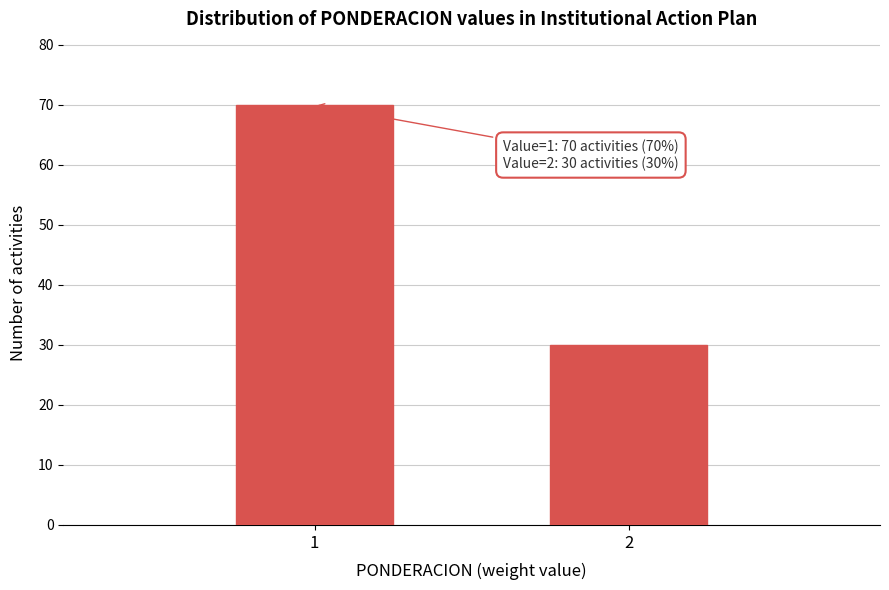

Reading left to right, list all the values displayed in this chart.

70	30